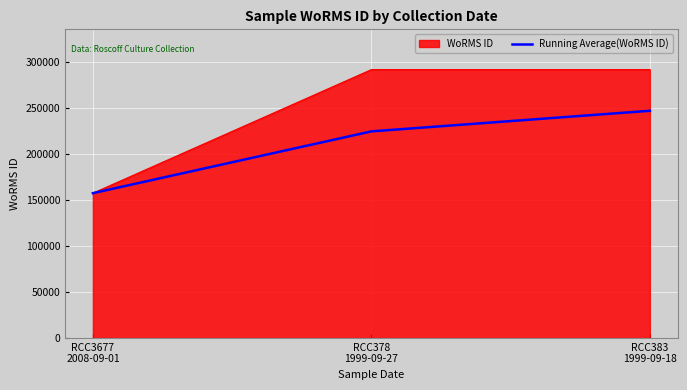

Which series has the largest total across all categories?

WoRMS ID